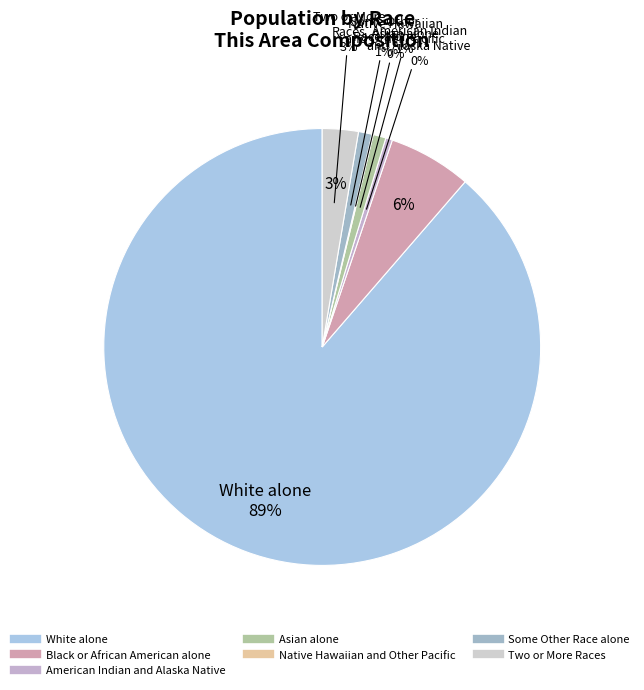

Is there any slice that represents more than half of the pie?

Yes